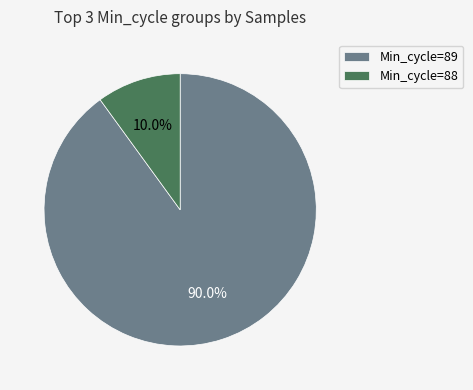

Which slice represents more than half of the pie?

Min_cycle=89